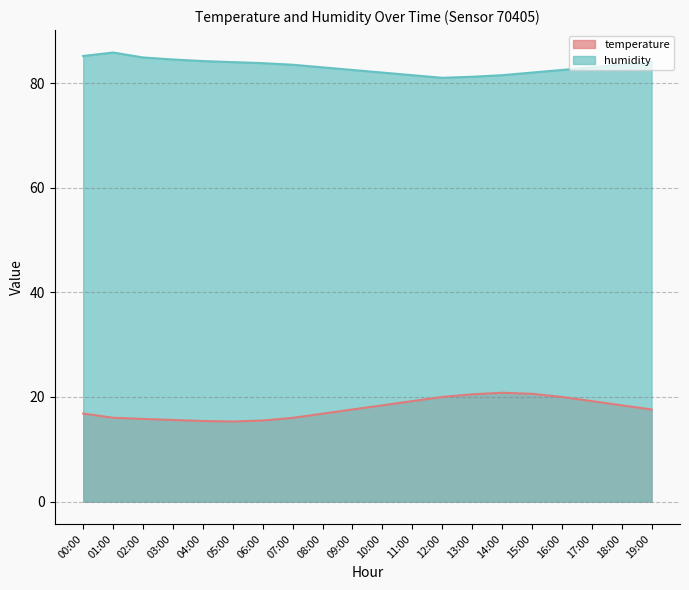

Which series has the widest spread of values?

temperature